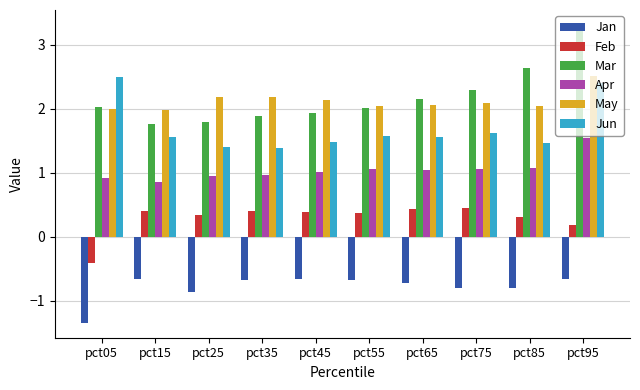

Is the value of Jun at pct85 greater than the value of May at pct15?

No